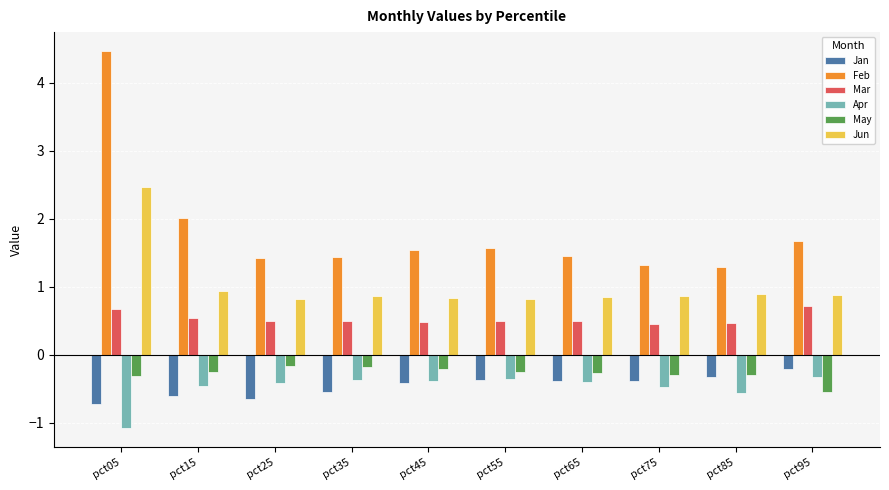

Which series has the widest spread of values?

Feb